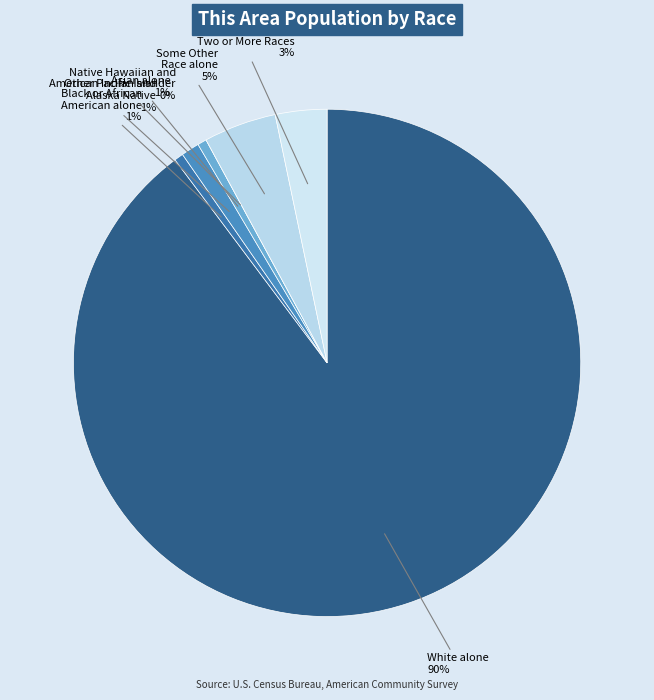

Is the sum of Some Other
Race alone and Black or African
American alone greater than half?

No